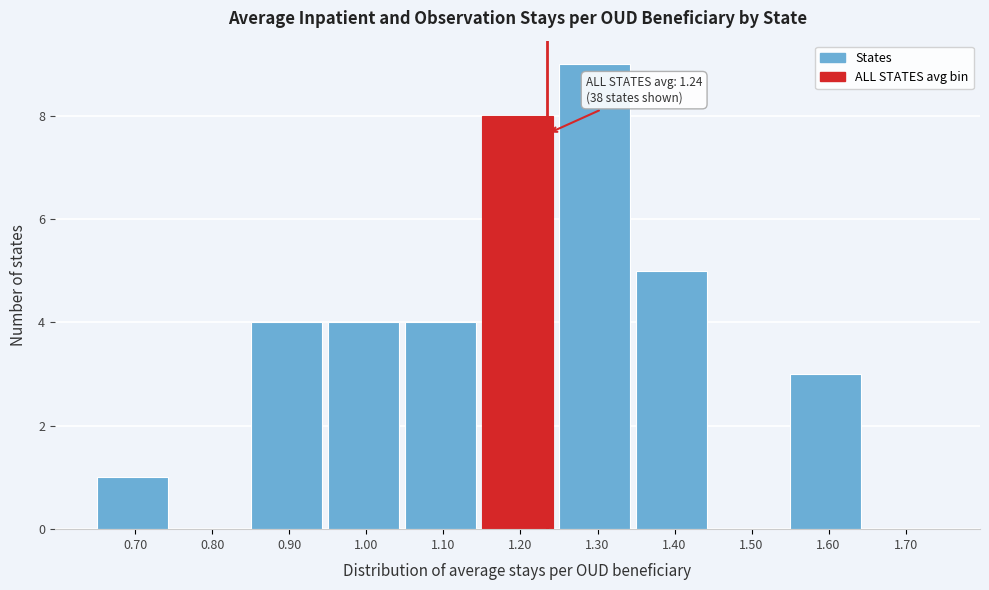

Which range on the x-axis has the tallest bar?

1.25 to 1.35